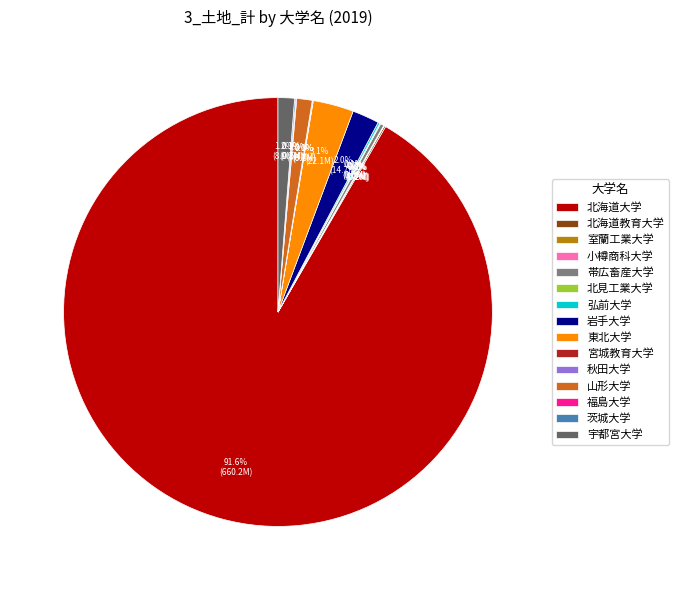

Does 北海道大学 represent more than half of the total?

Yes